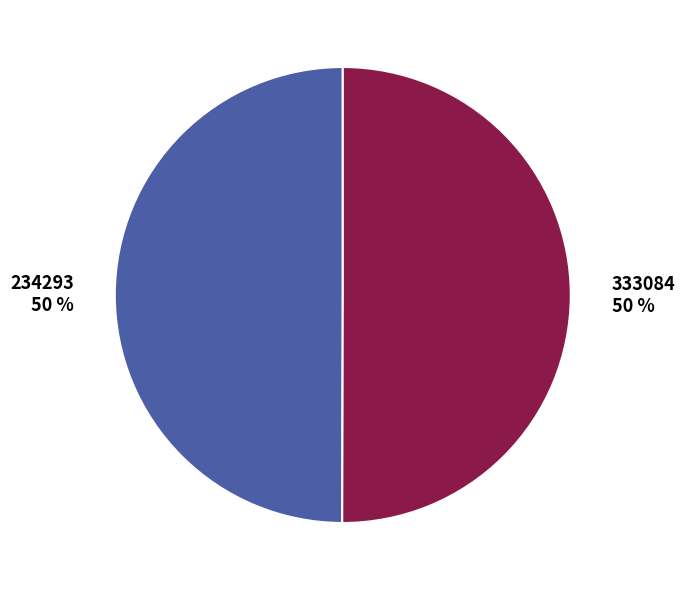

Approximately how many times larger is the value at 333084 50 % compared to 234293 50 %?

1.0